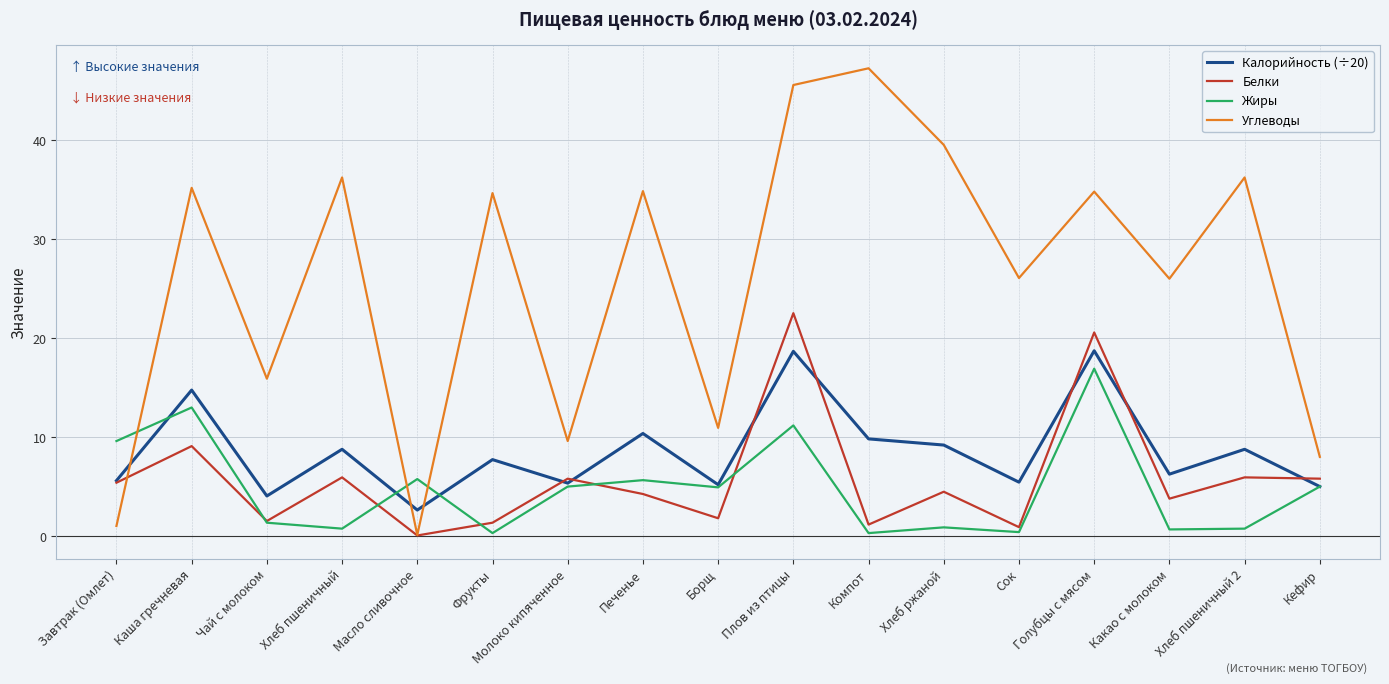

True or false: Жиры has a value of 4.9 at Борщ.

True